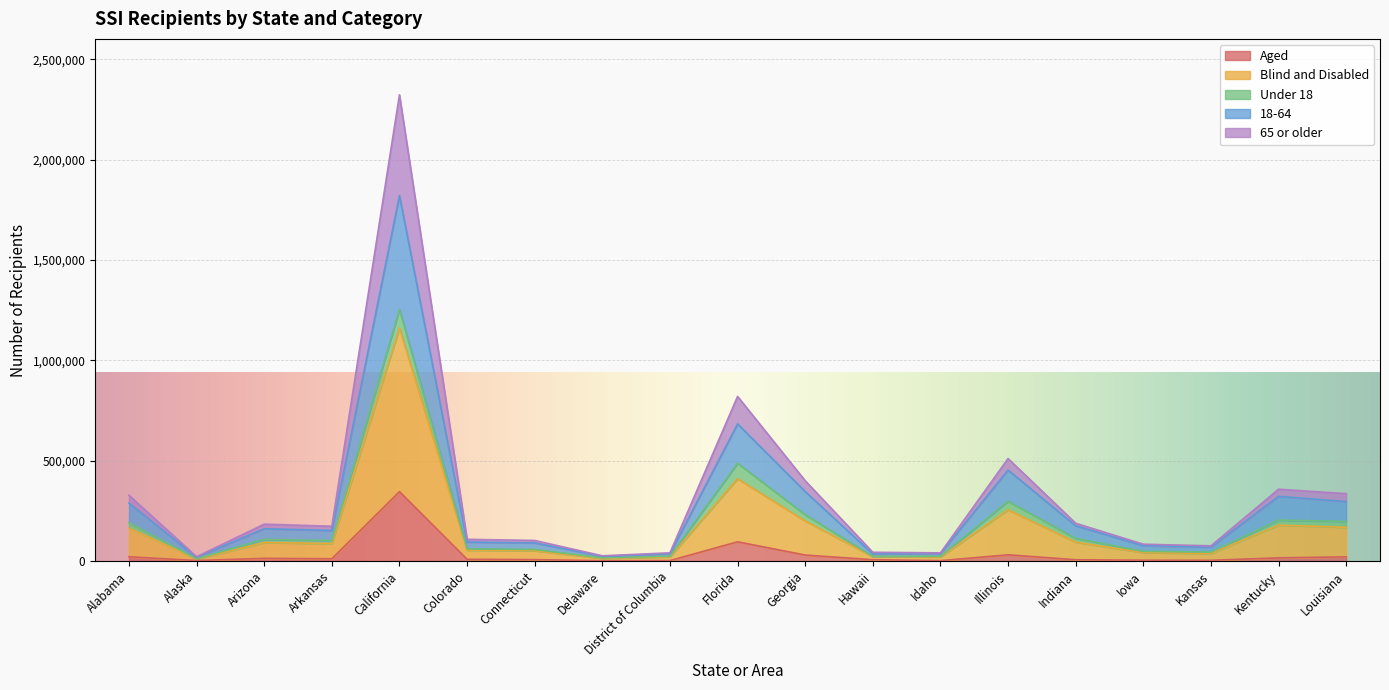

What is the maximum value for Aged?

345681